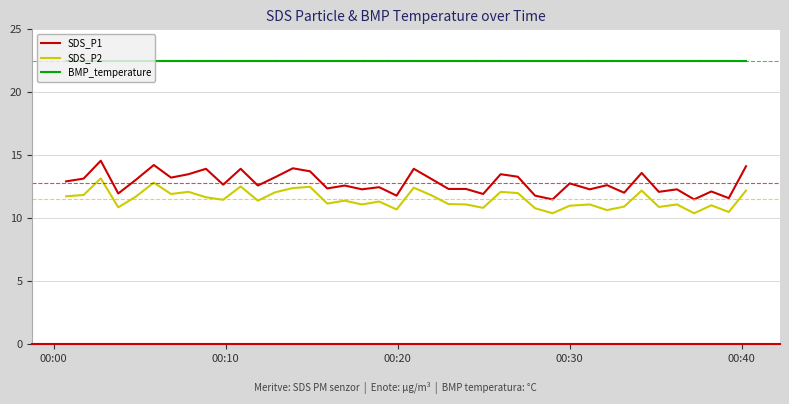

What is the maximum value shown in the chart?

22.5